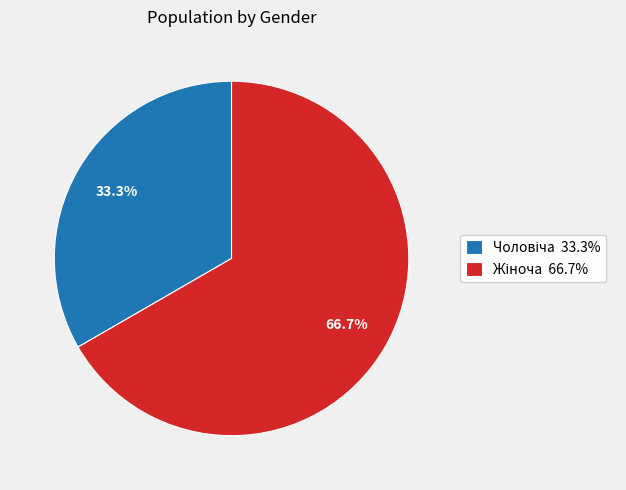

Is there any slice that represents more than half of the pie?

Yes